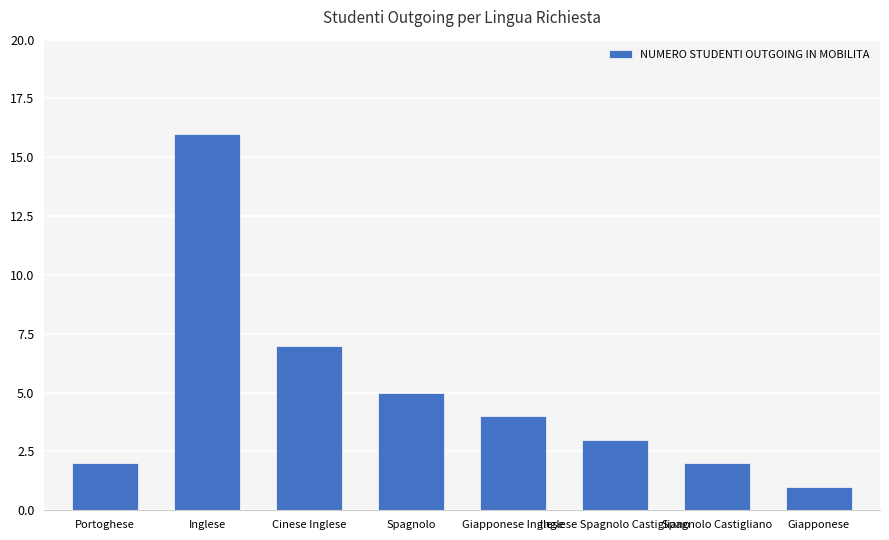

Between Giapponese and Portoghese, which is larger?

Portoghese